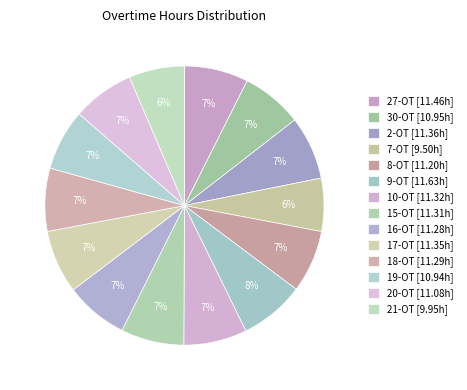

Does 7-OT represent more than half of the total?

No